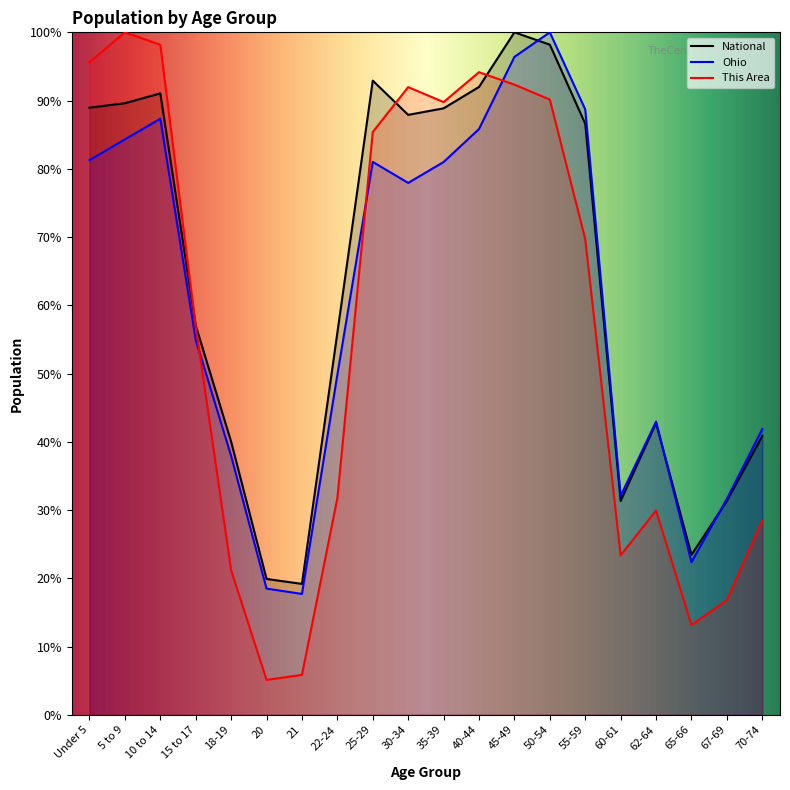

Which label corresponds to the largest value in the chart?

5 to 9